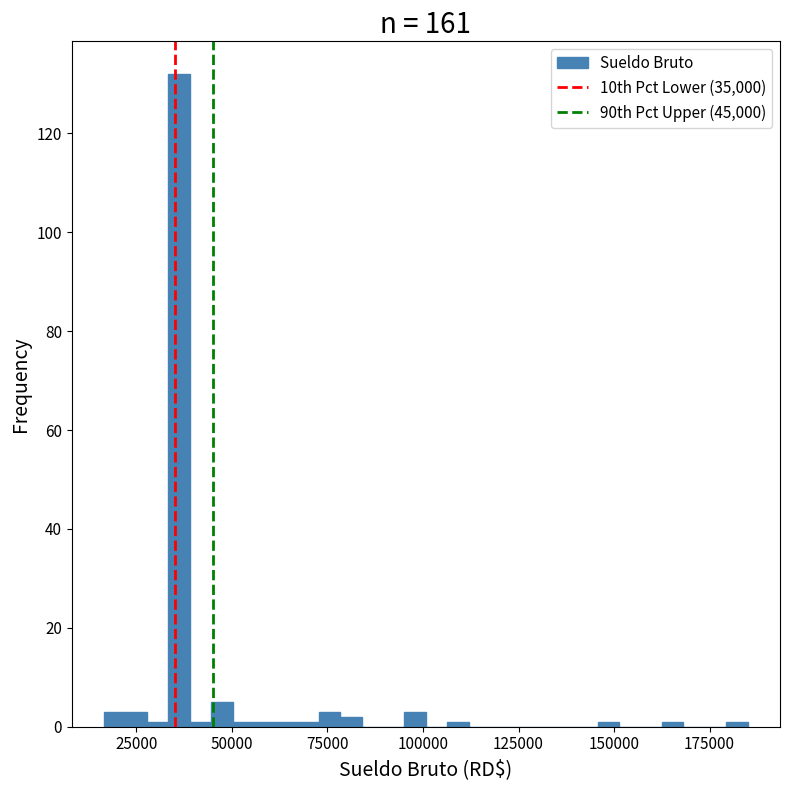

Read against the x-axis, roughly where is the centre of the tallest bar?

35000